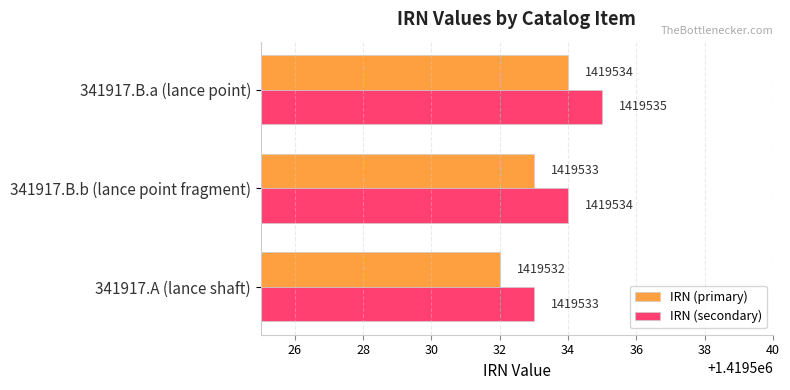

Which label corresponds to the largest value in the chart?

341917.B.a (lance point)